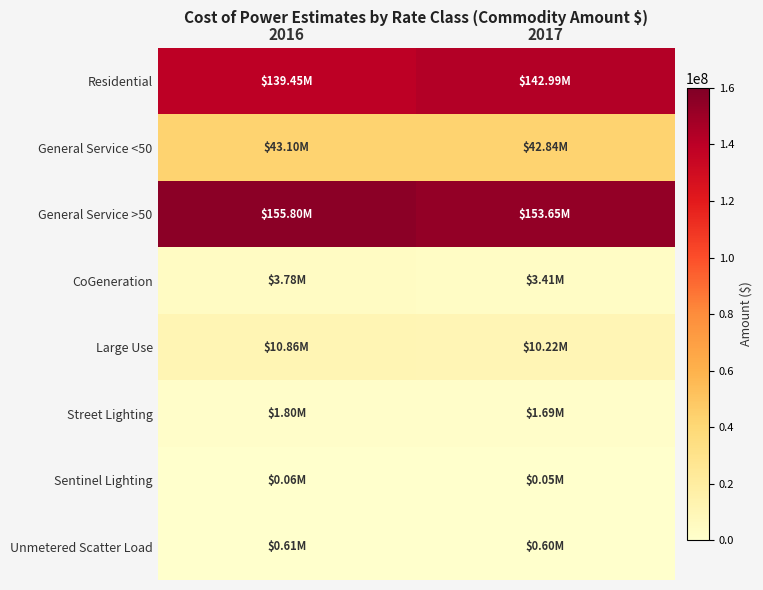

Which category has the highest value across all series?

2016